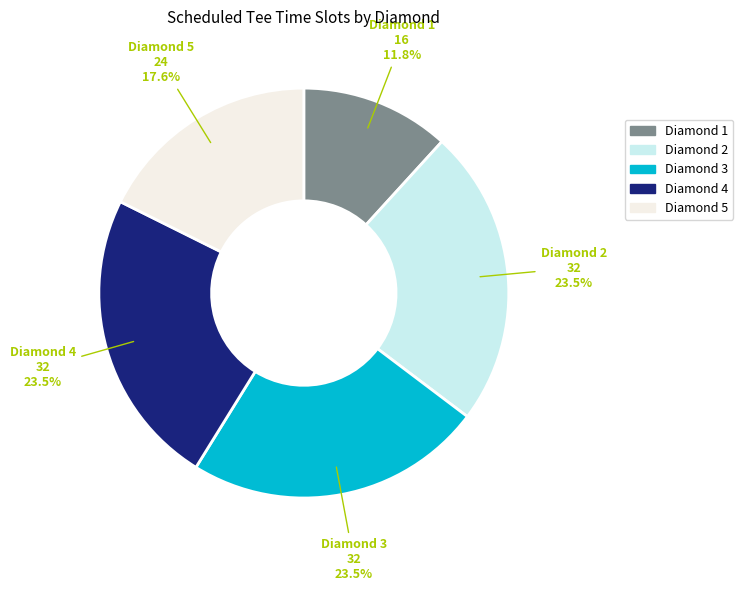

To the nearest percent, what is the difference between the Diamond 2 and Diamond 5 slice percentages?

6%